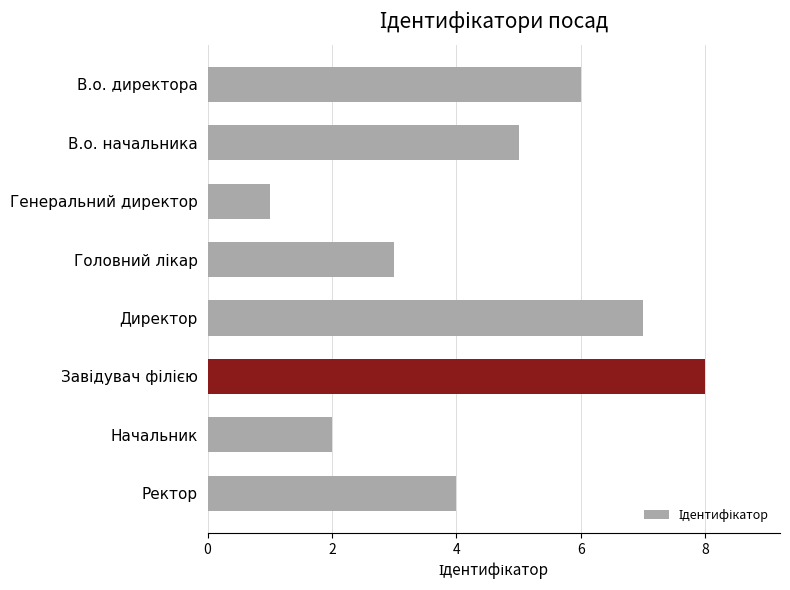

What is the label of the 3rd bar from the top?

Генеральний директор